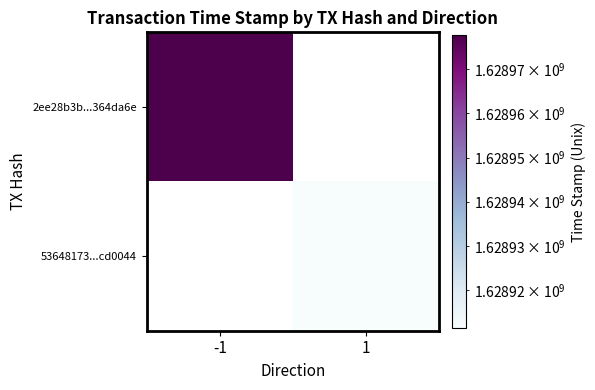

How many positive values does the 2ee28b3b...364da6e series have?

1